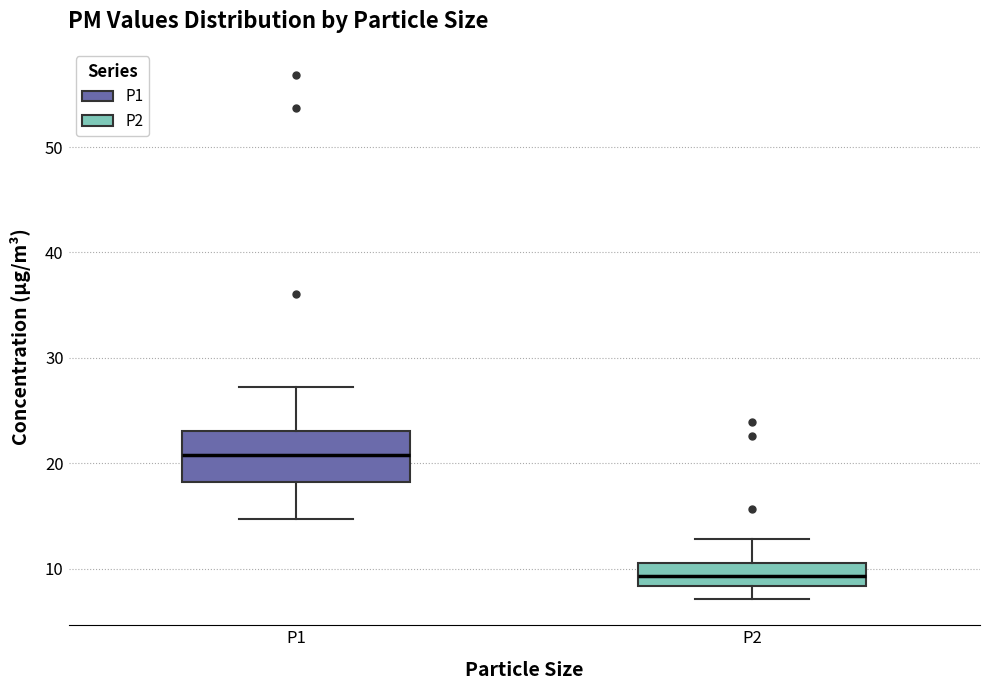

Which box has the lowest median line?

P2